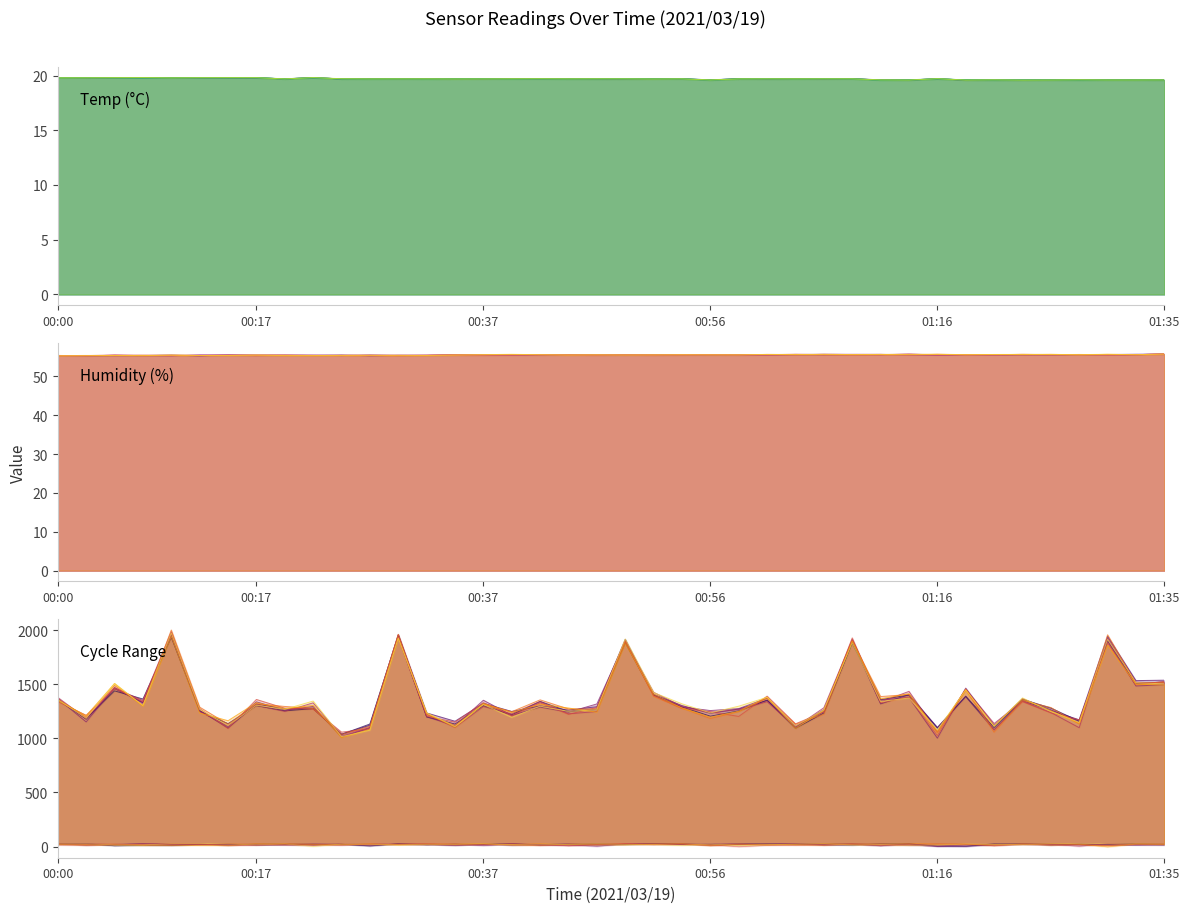

True or false: Temp_line and Humidity_line intersect in this chart.

False